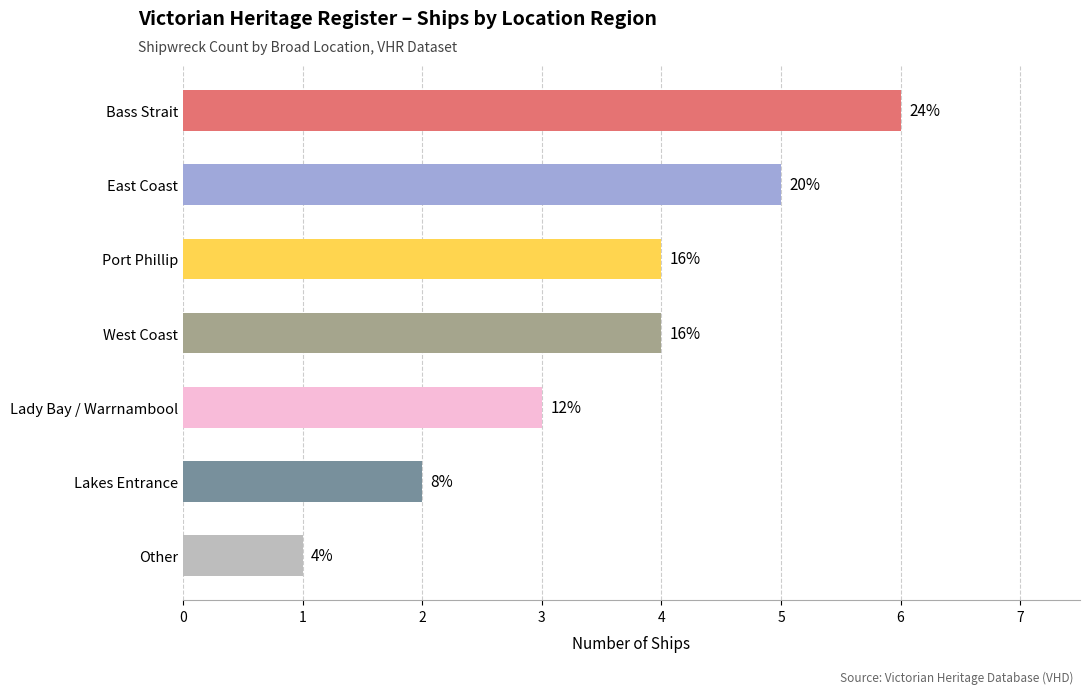

Does the chart contain any negative values?

No